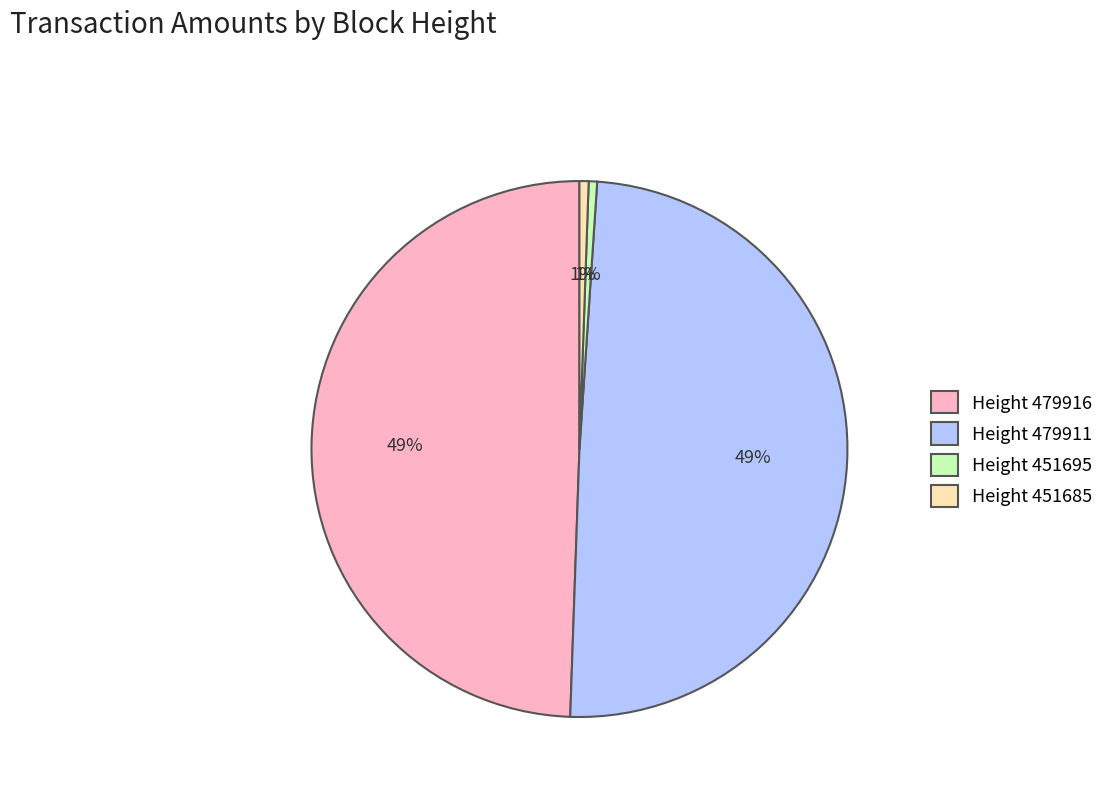

True or false: Height 451685 accounts for 11% of the total.

False